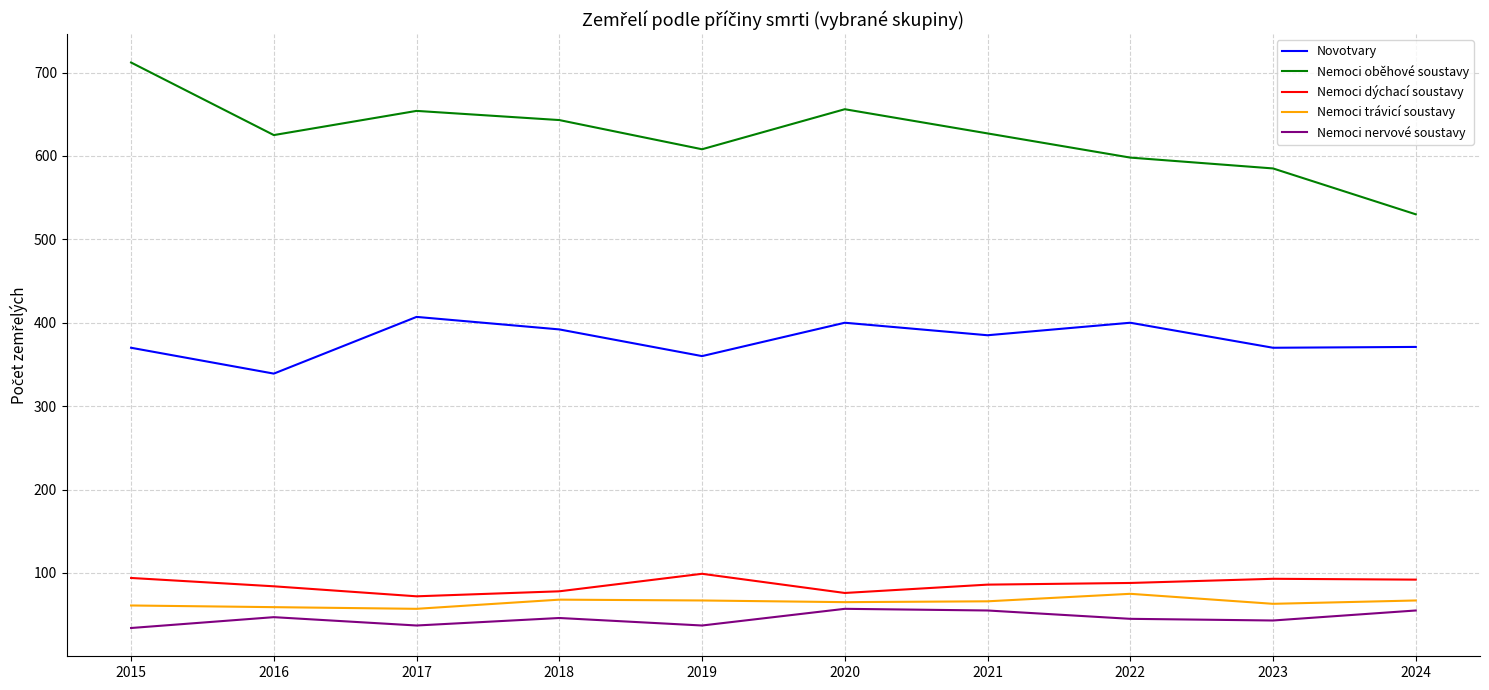

What is the difference between the highest and lowest values at 2017?

617